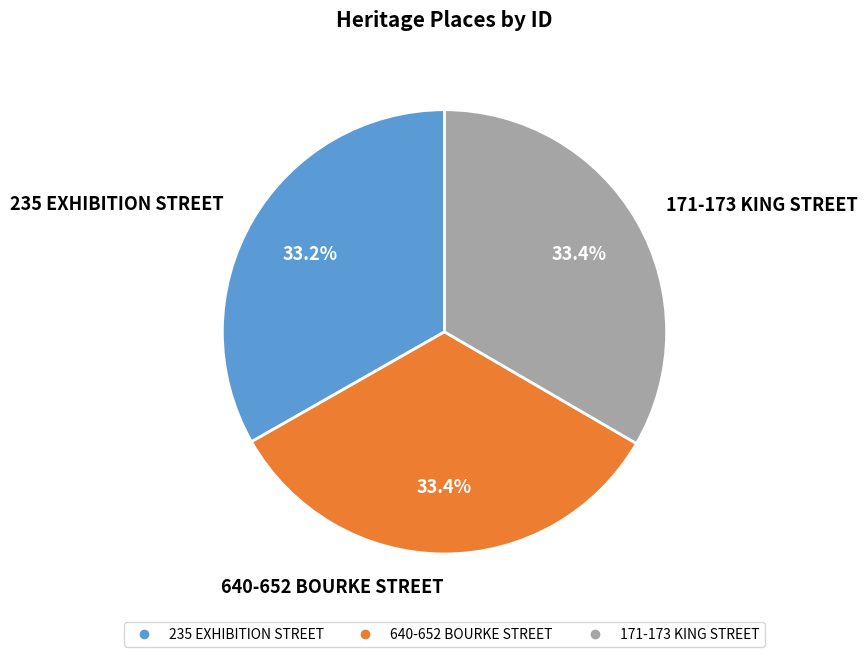

Approximately how many times larger is the value at 171-173 KING STREET compared to 640-652 BOURKE STREET?

1.0